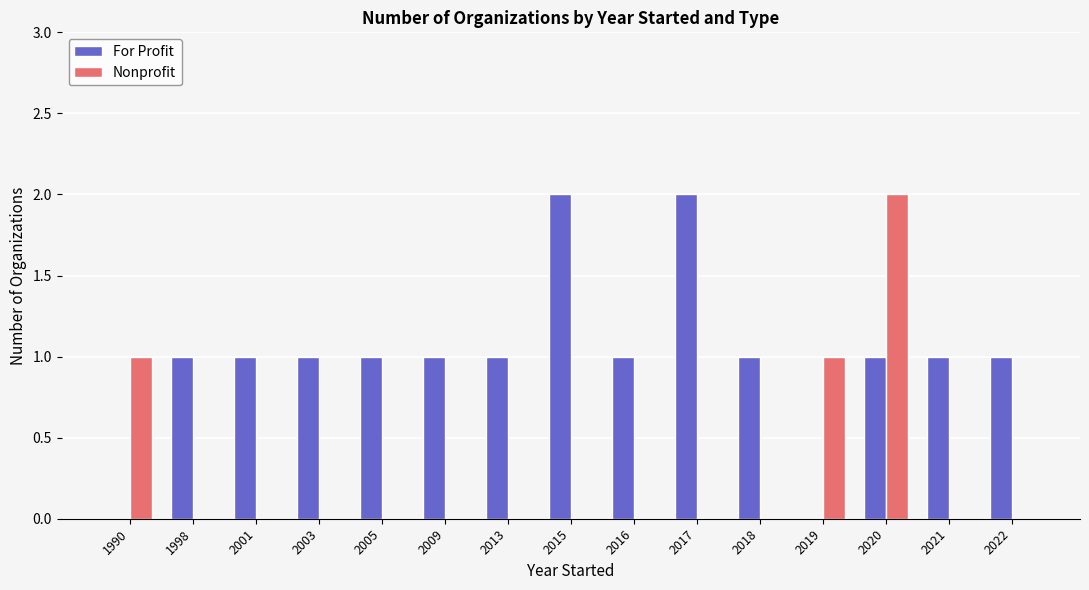

Count the number of data series in this chart.

2